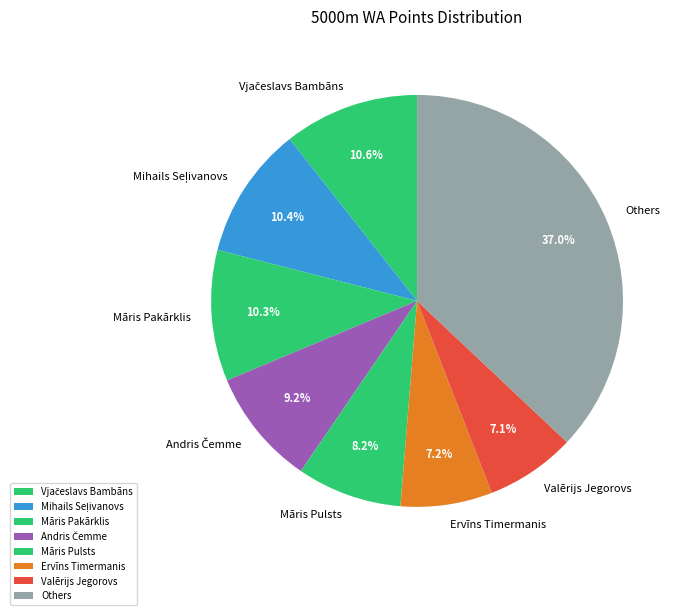

Is there a majority slice in this chart?

No